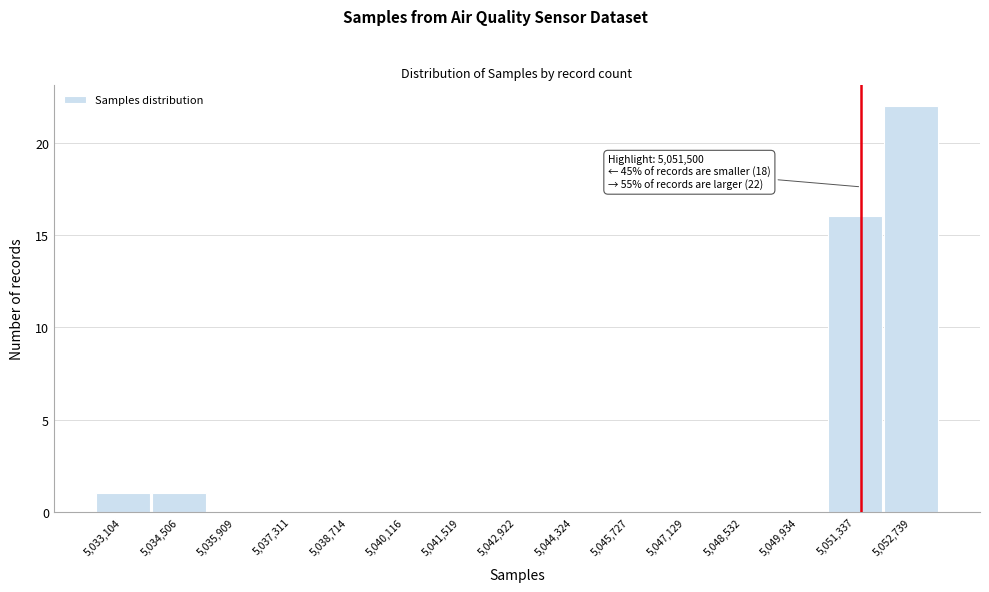

Which range on the x-axis has the tallest bar?

5052000 to 5053400